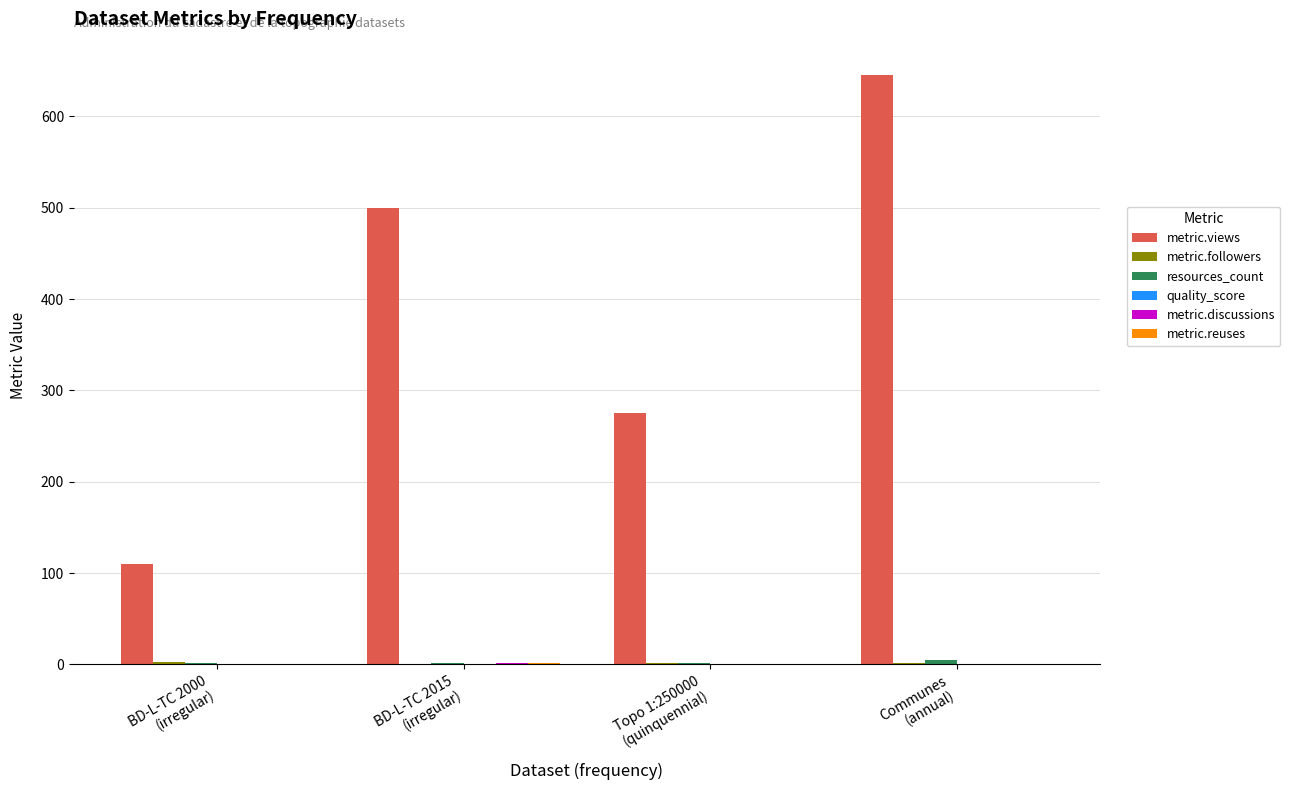

Which series has the largest total across all categories?

metric.views